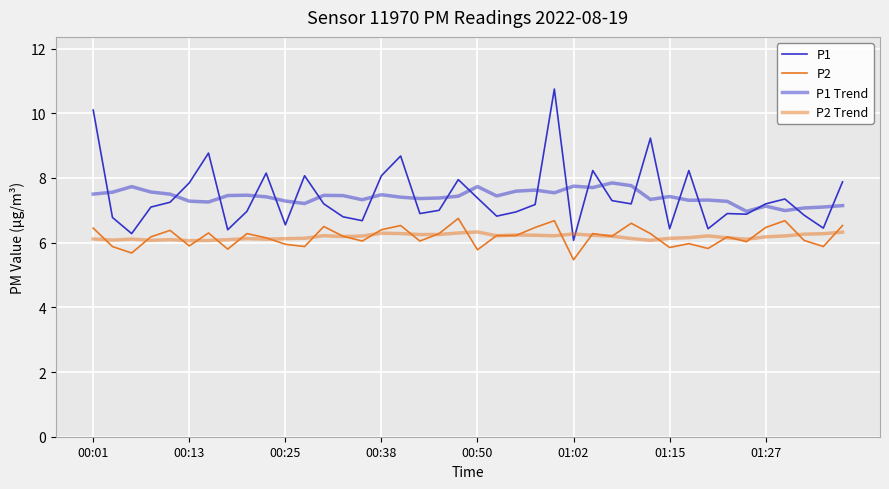

Does the chart display data point markers on the line(s)?

No